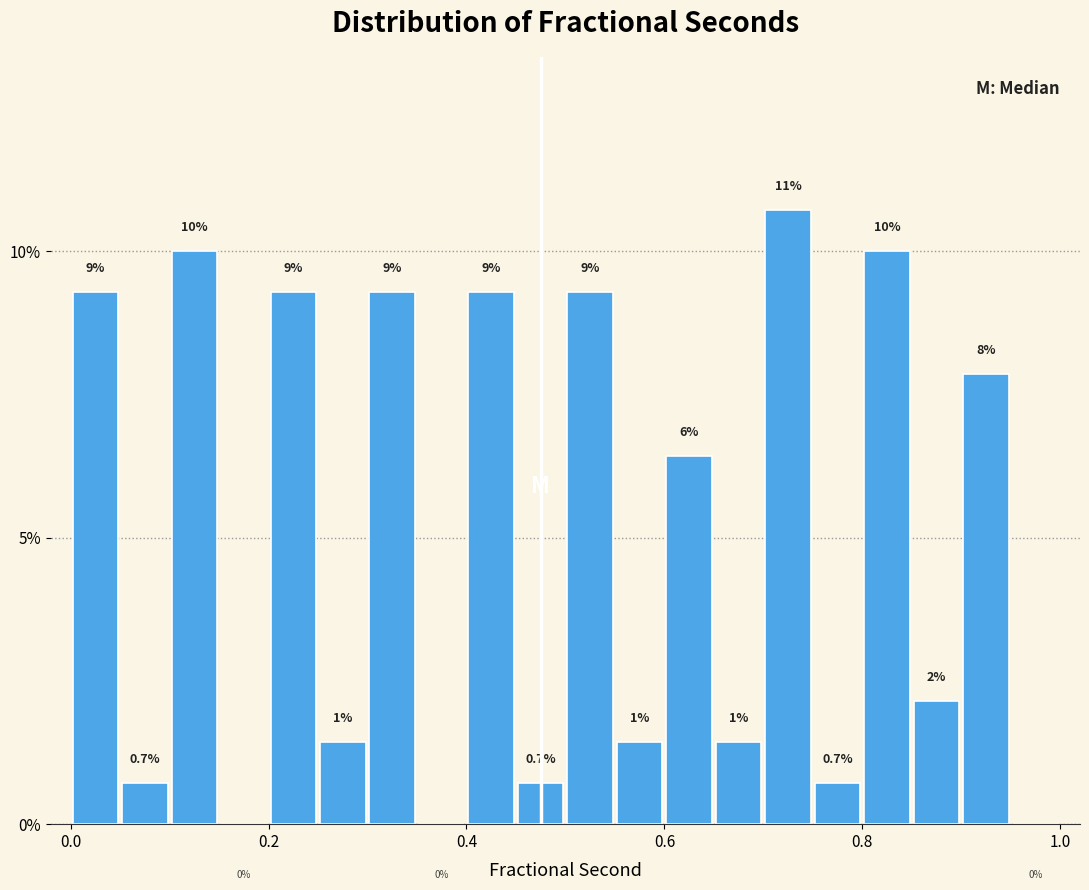

Read against the x-axis, roughly where is the centre of the tallest bar?

0.72